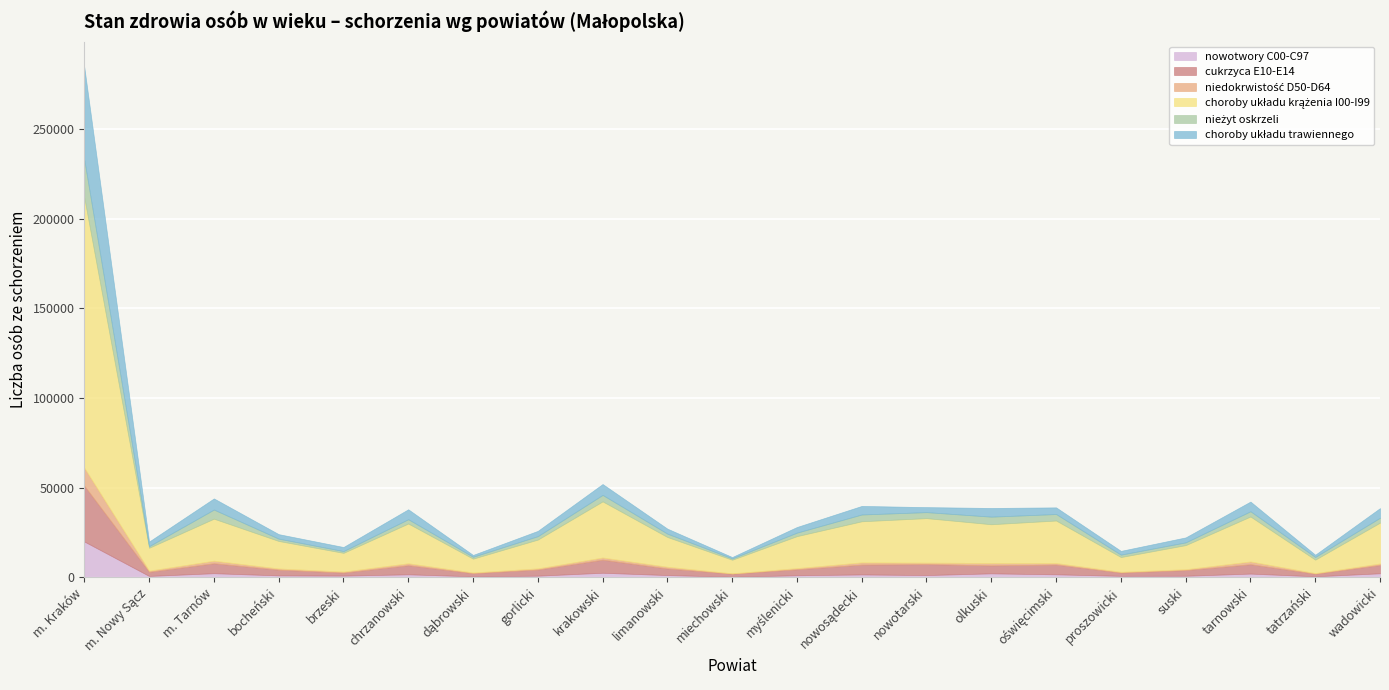

How many interior local valleys does the niedokrwistość D50-D64 series have?

7